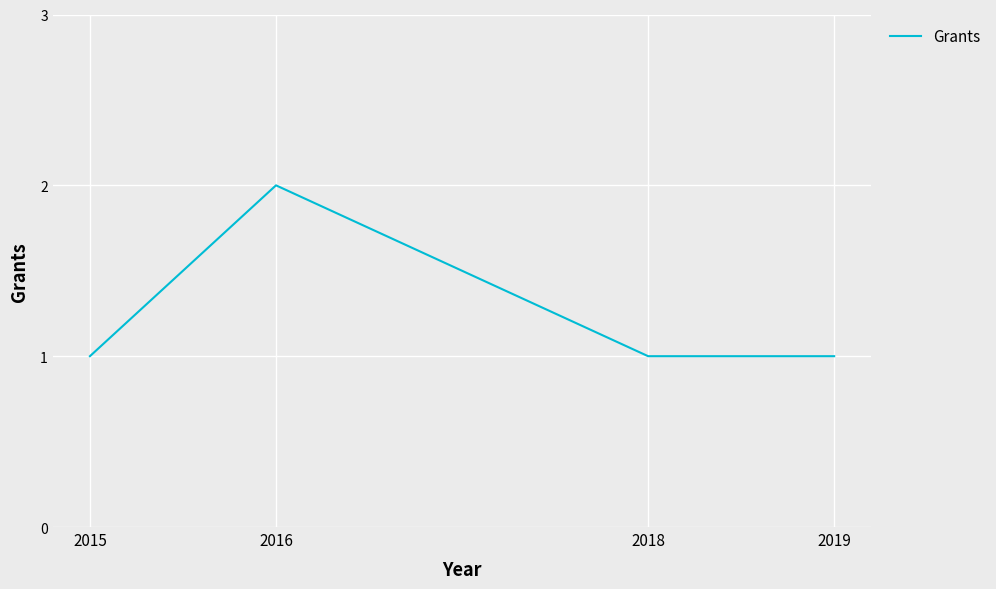

What value does the data have at 2018?

1